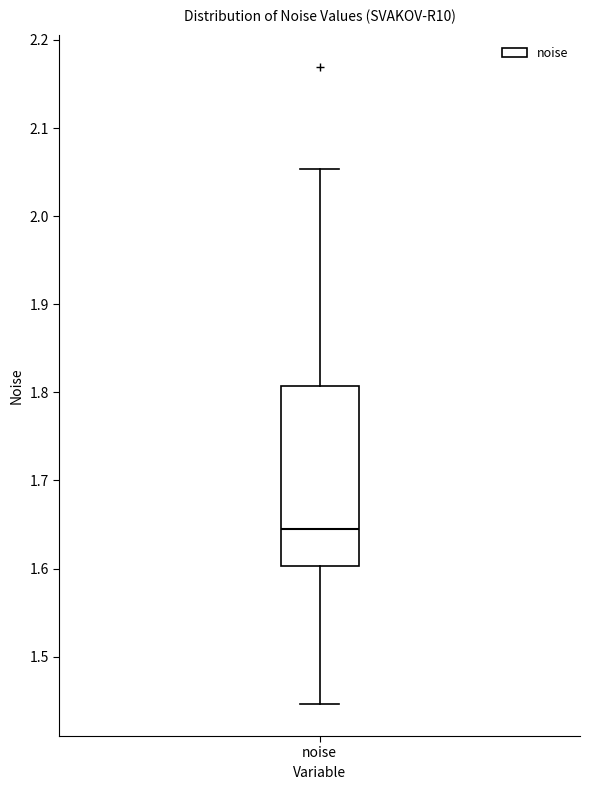

Transcribe this box plot: give where the median line is, the range the box spans, and where the two whiskers end, as read against the y-axis. The values are not printed on the chart, so give them approximately, as read against the axis.

median 1.64, box 1.60 to 1.81, whiskers 1.45 to 2.05